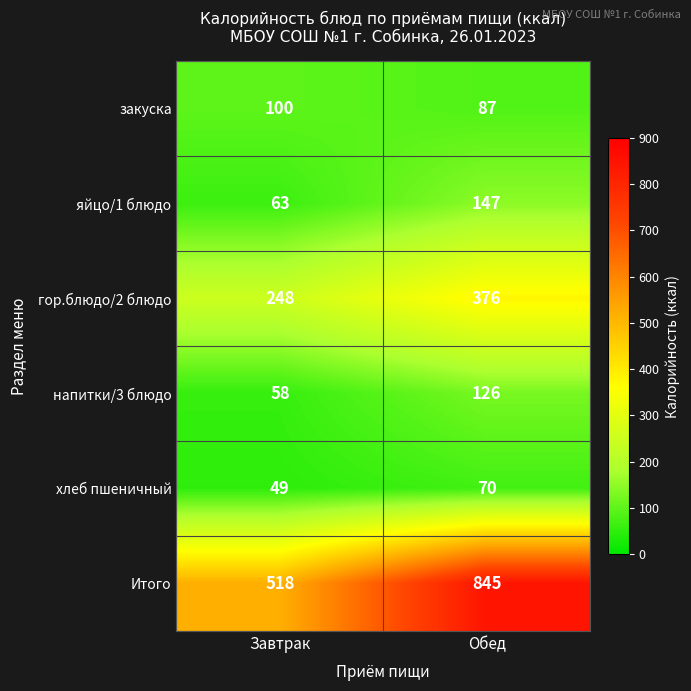

Which category has the highest value in the яйцо/1 блюдо series?

Обед